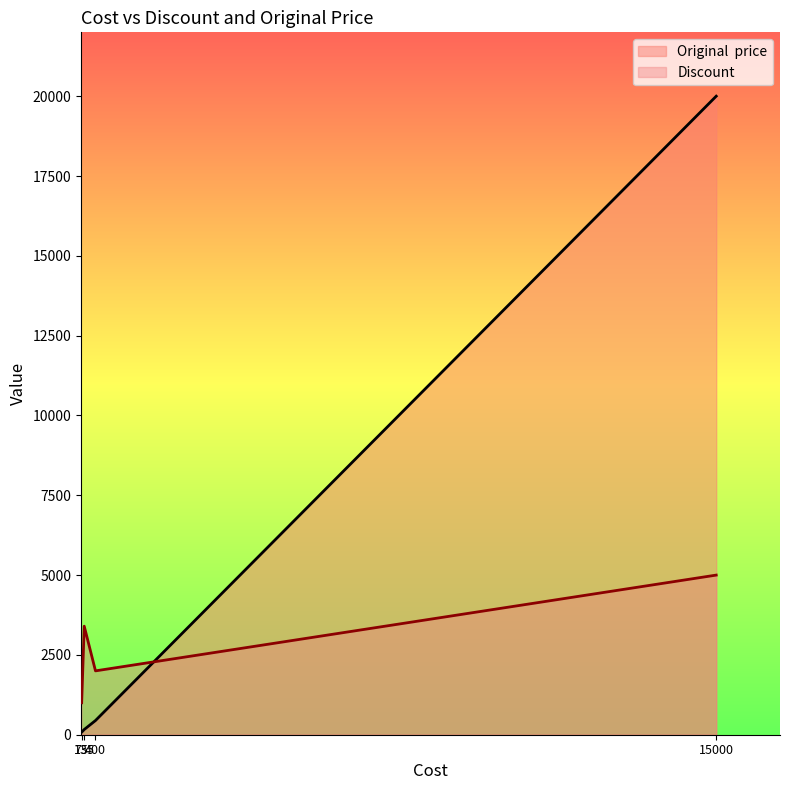

What is the greatest value displayed?

20000.0